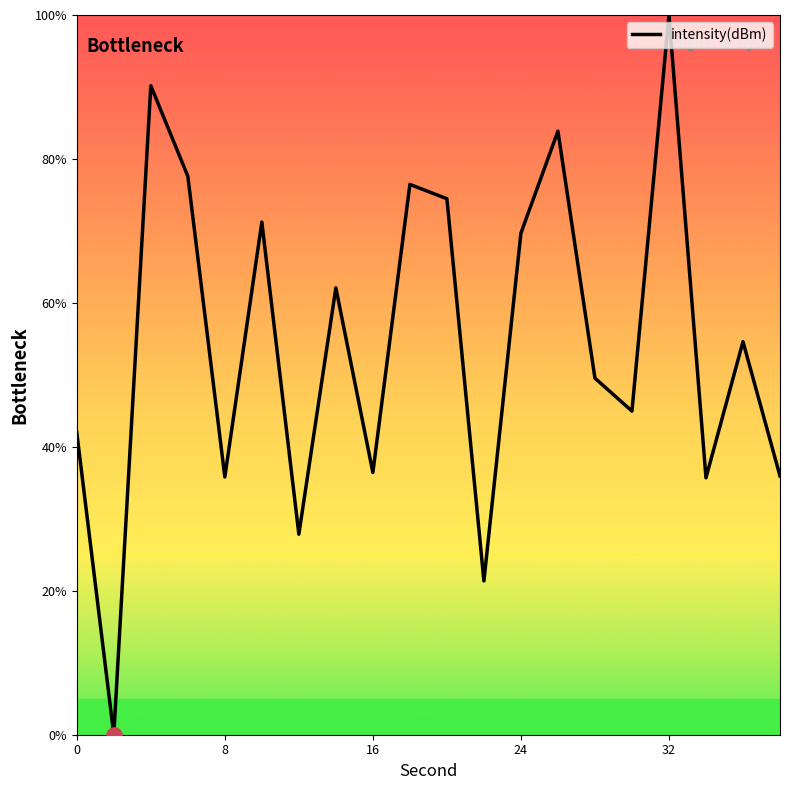

What is the greatest value displayed?

100.0